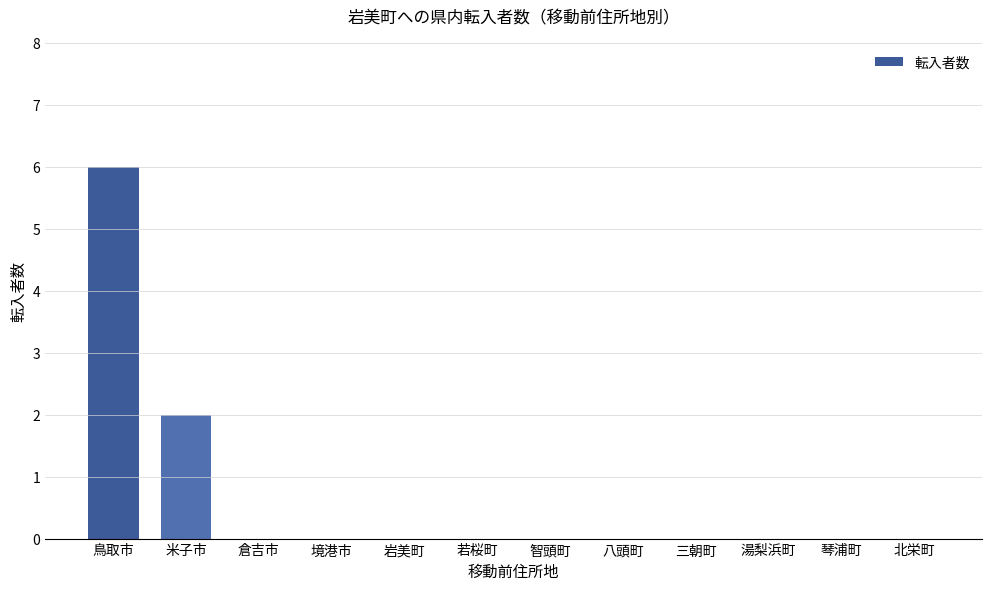

What is the maximum value shown in the chart?

6